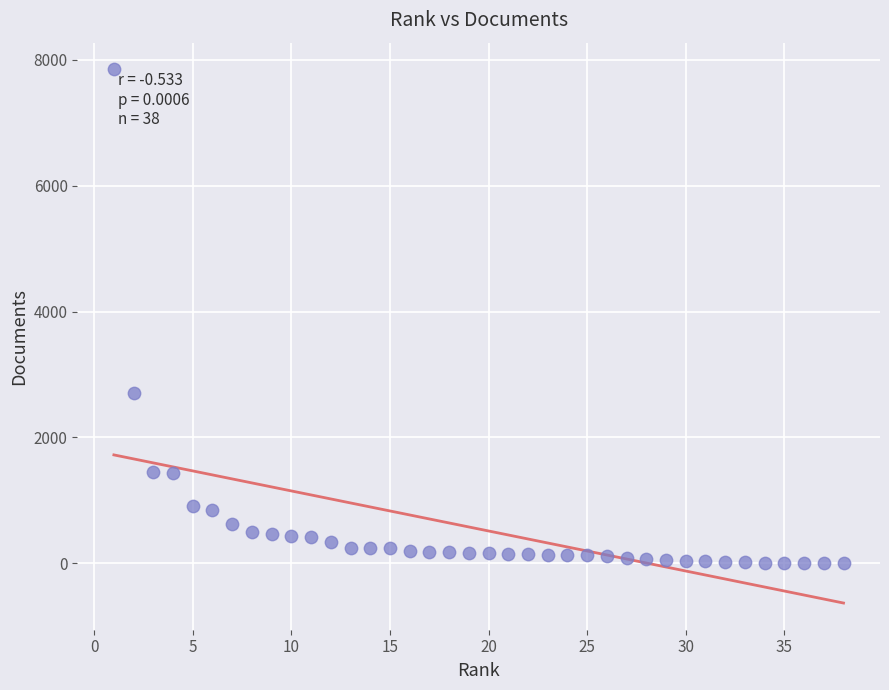

What Y value in the scatter plot is closest to 3926?

2704